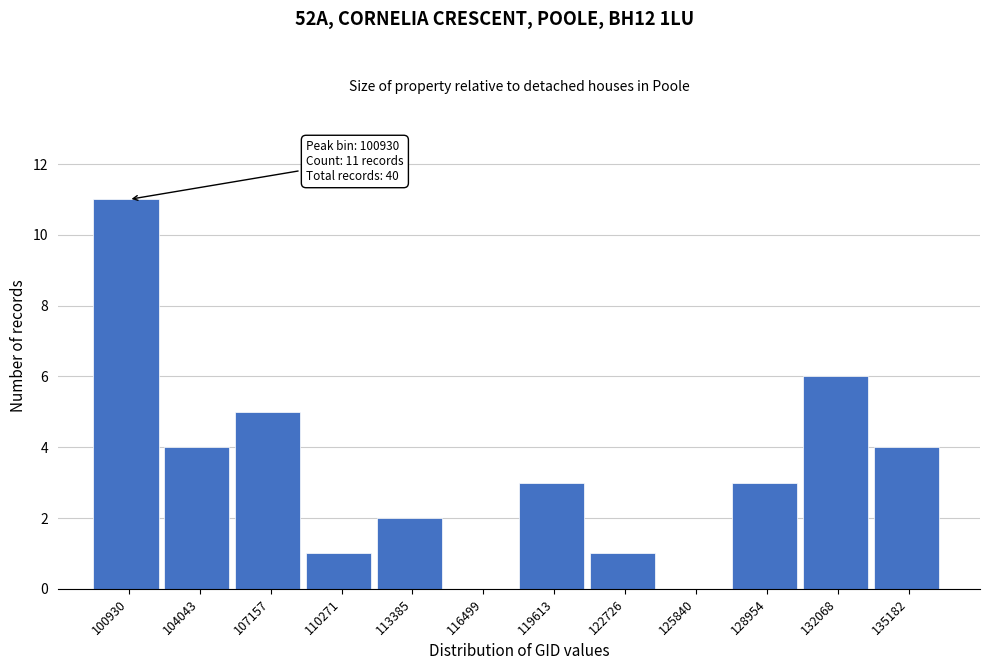

Reading left to right, list all the values displayed in this chart.

100930=11	104043=4	107157=5	110271=1	113385=2	116499=0	119613=3	122726=1	125840=0	128954=3	132068=6	135182=4